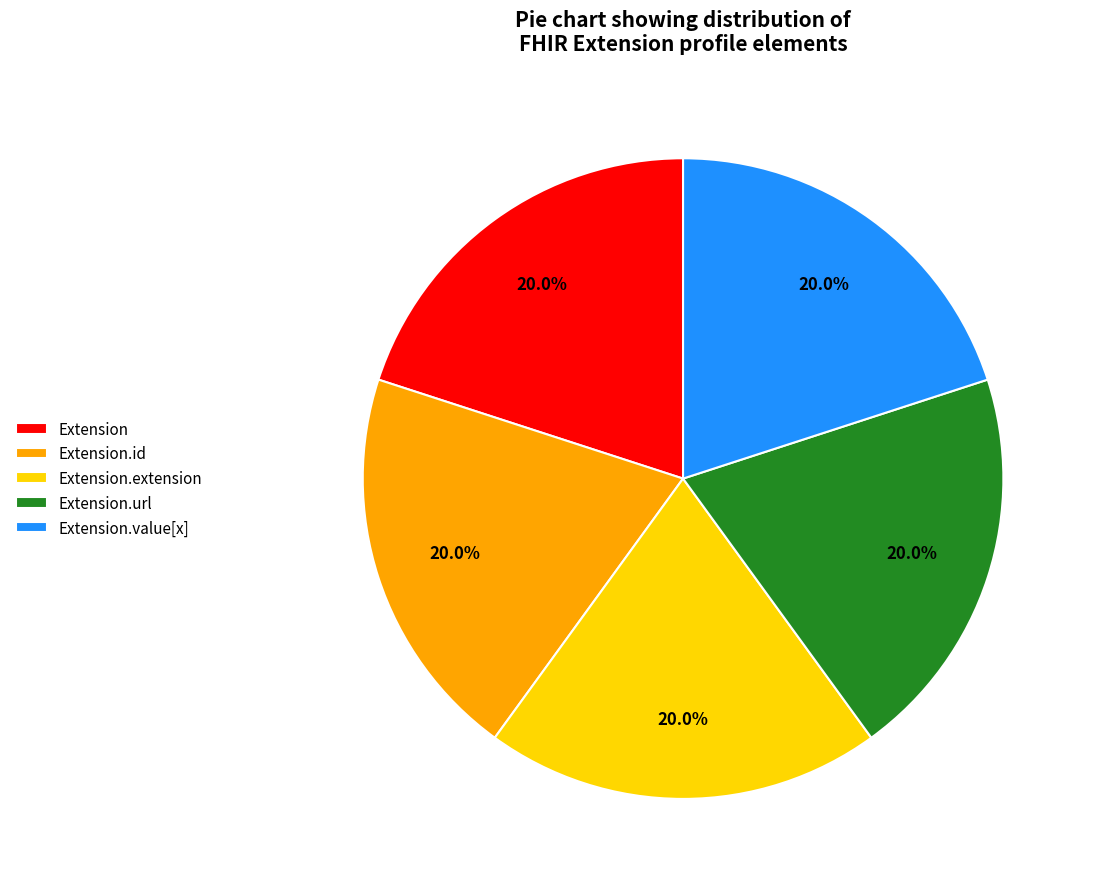

Do Extension and Extension.extension together represent more than half of the pie?

No